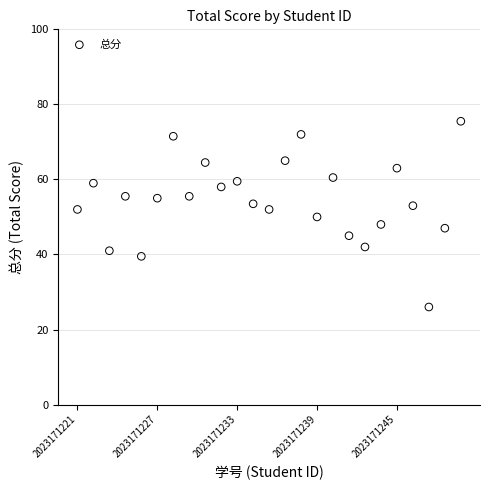

What is the range of X values (max minus min)?

24.0